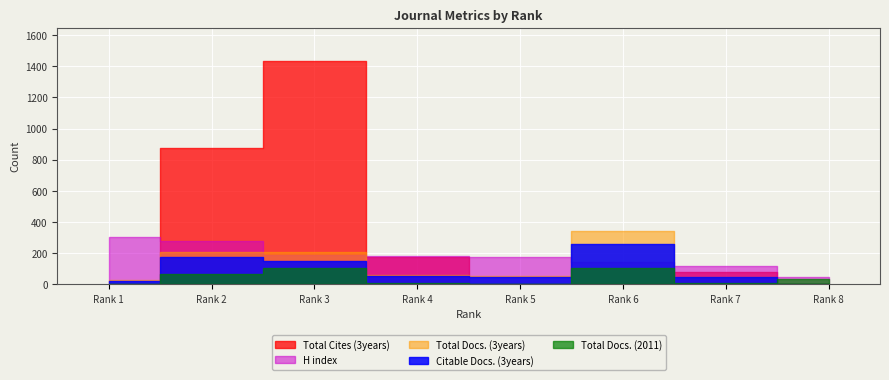

True or false: H index has more than 2 interior local peaks.

False